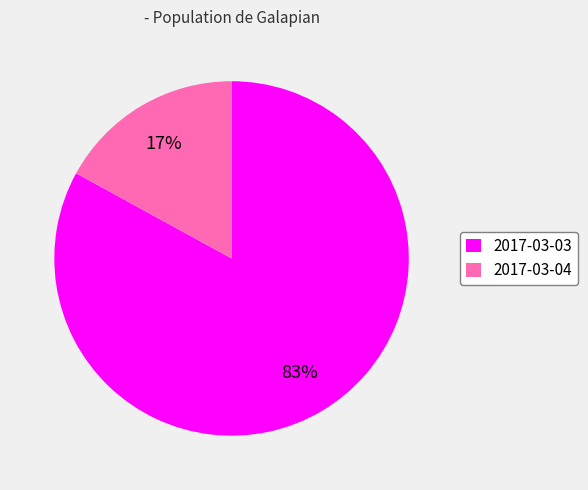

How many slices are in this pie chart?

2